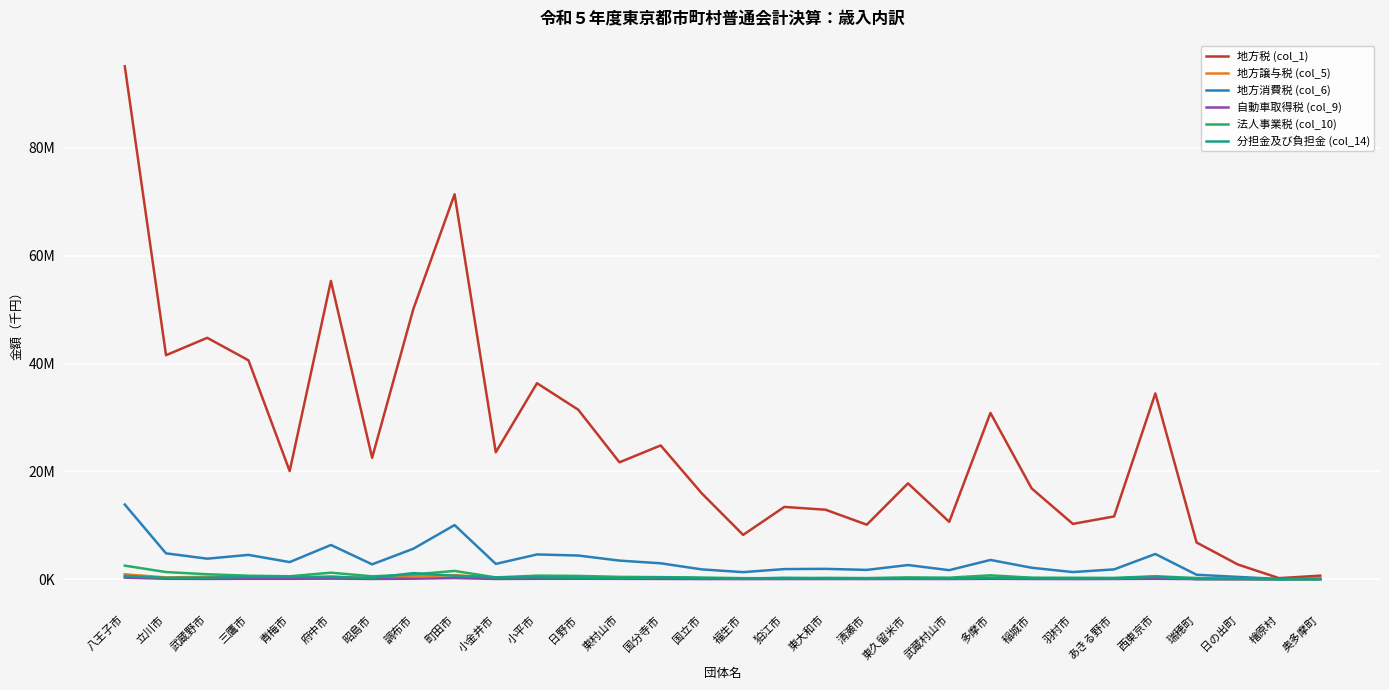

Where does the 法人事業税 (col_10) series first go above 387668?

八王子市